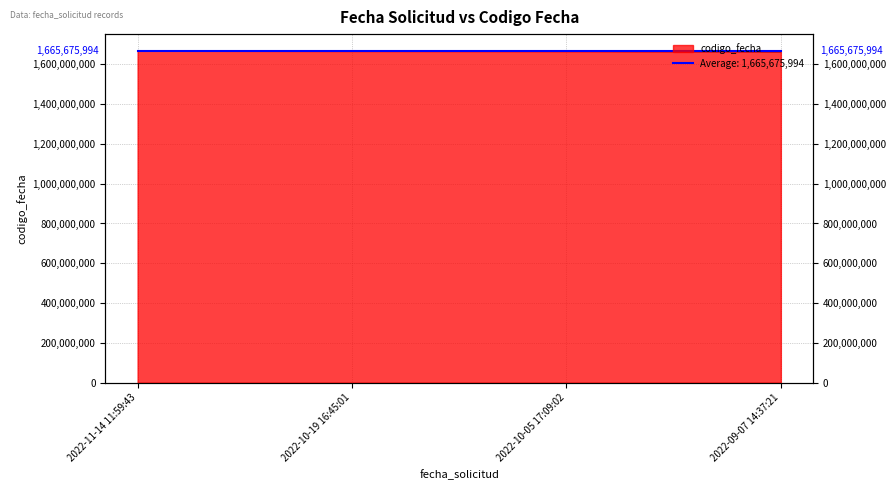

Does the chart display data point markers on the line(s)?

No